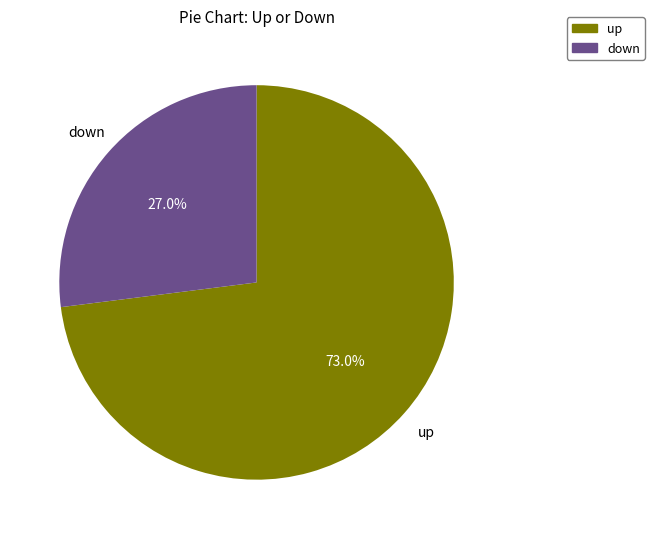

Which has a higher value, up or down?

up